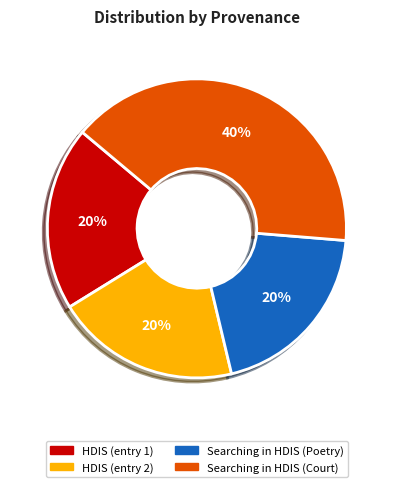

To the nearest percent, what is the average slice percentage?

25%